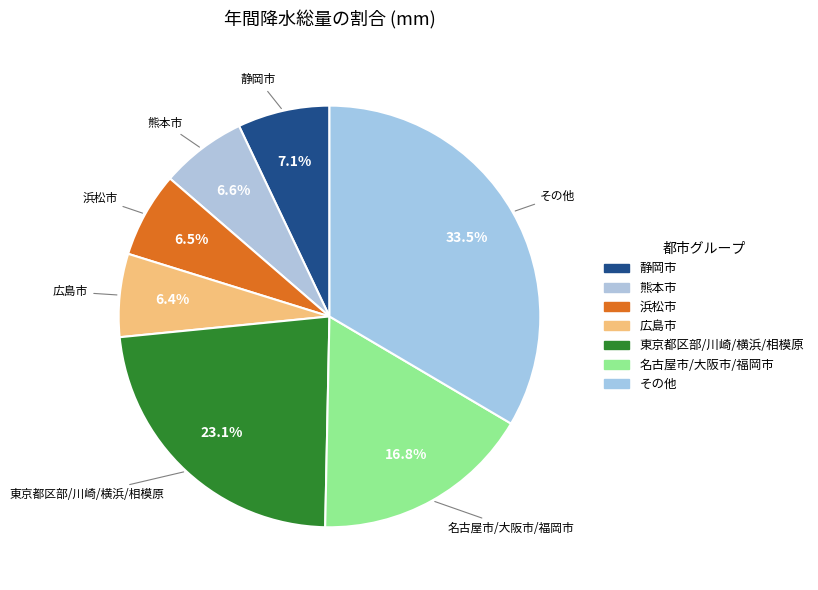

How many segments does this pie chart have?

7